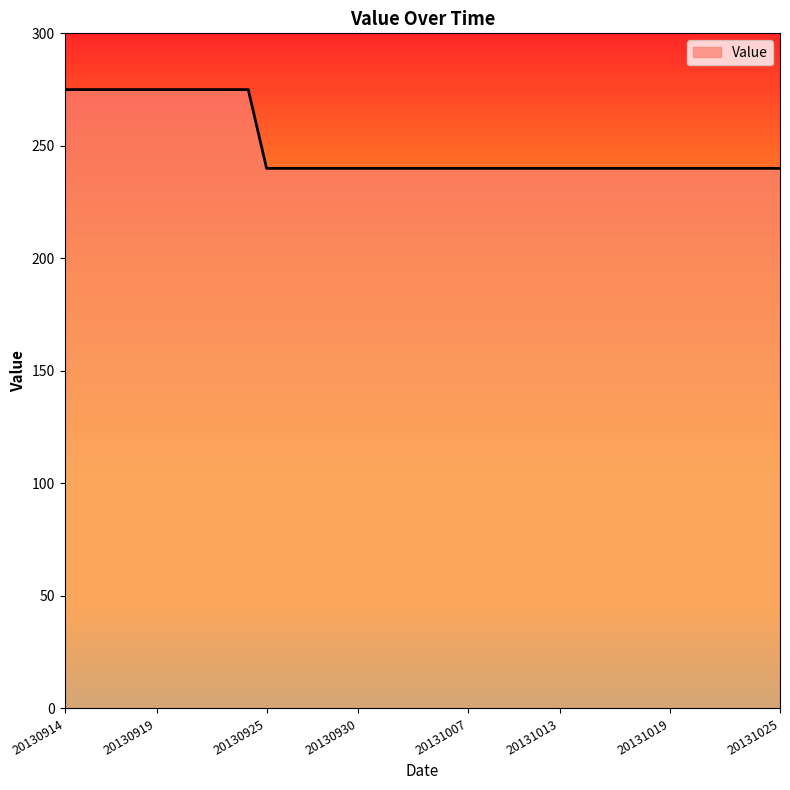

Count the number of categories in the chart.

40